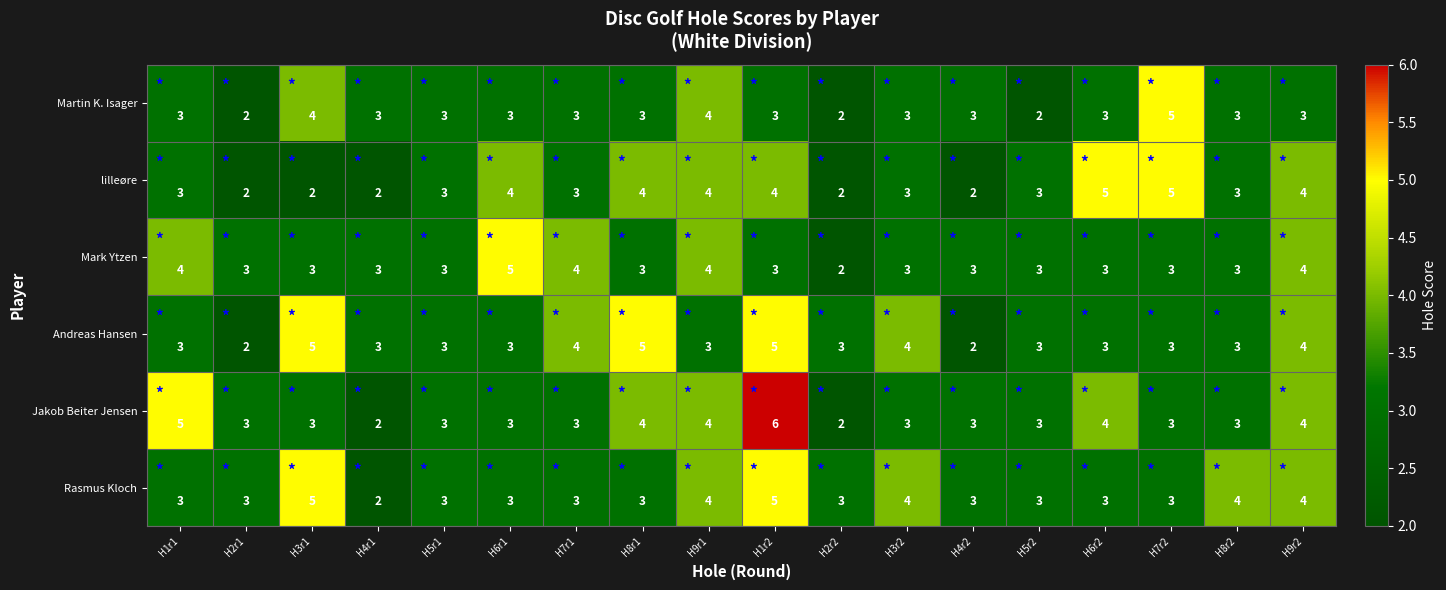

At which label does Mark Ytzen reach its minimum?

H2r2